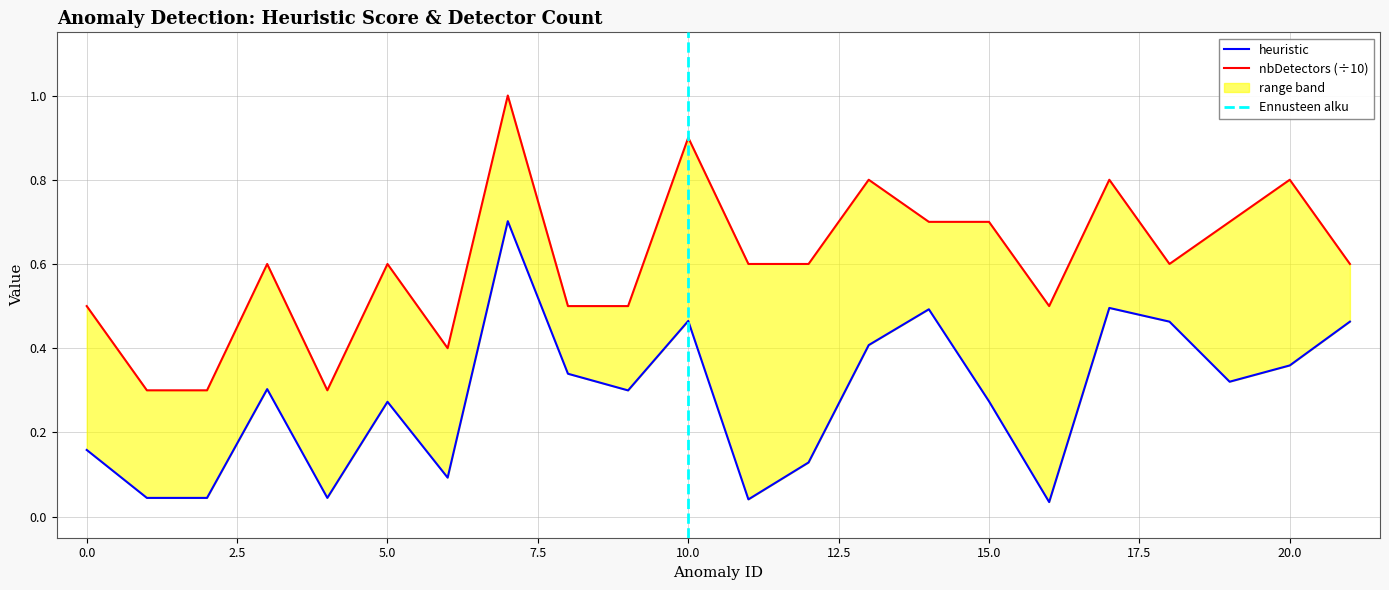

True or false: distance has a value of 0.8 at 8.

False